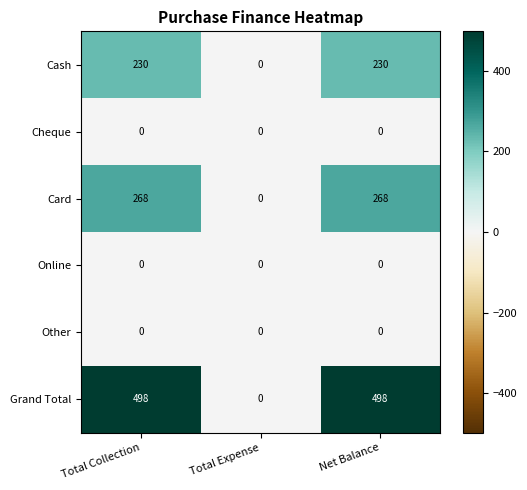

Is it true that Grand Total equals 131 at Total Collection?

False